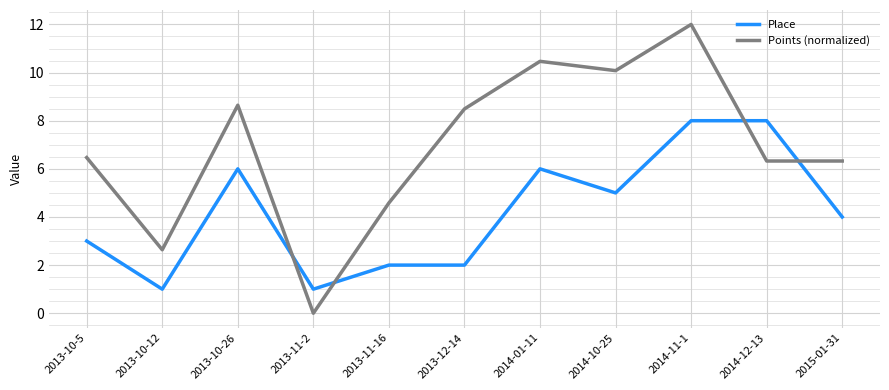

At 2013-10-12, list the series in order from largest to smallest.

Points (normalized), Place